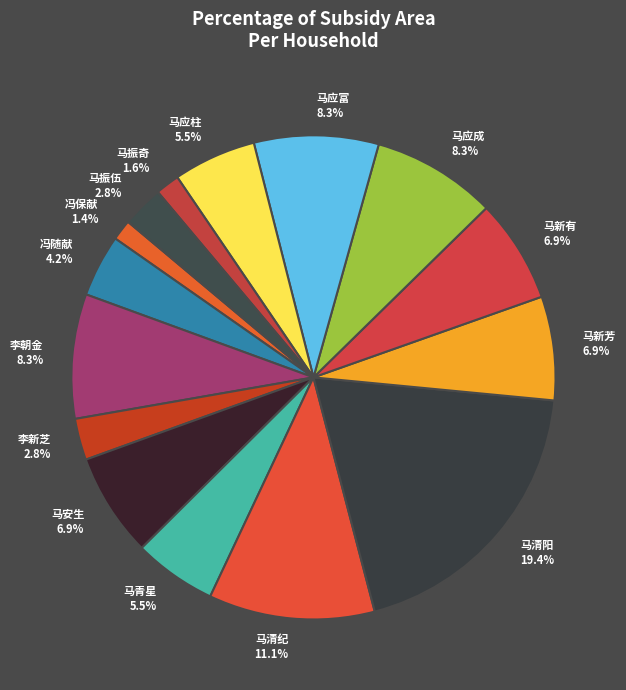

What is the ratio of the value at 马新芳 to the value at 马安生?

1.0